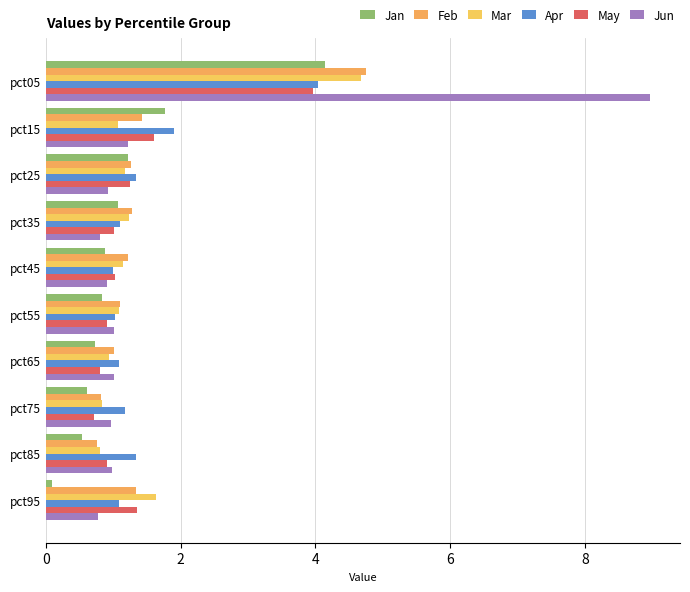

How many categories are shown in the chart?

10